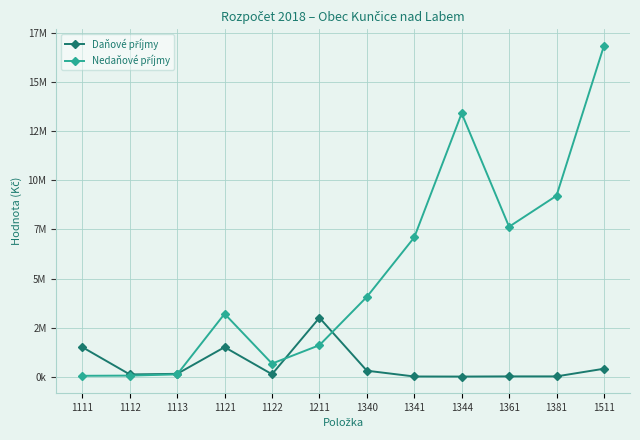

At which label does Nedaňové příjmy first exceed 4062400?

1341